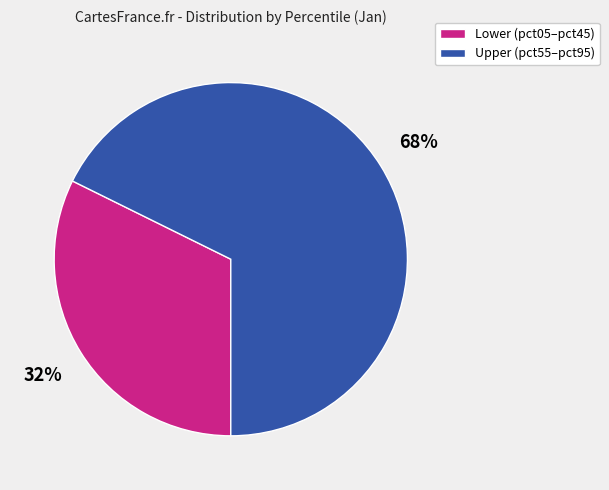

True or false: Lower (pct05–pct45) accounts for 19% of the total.

False